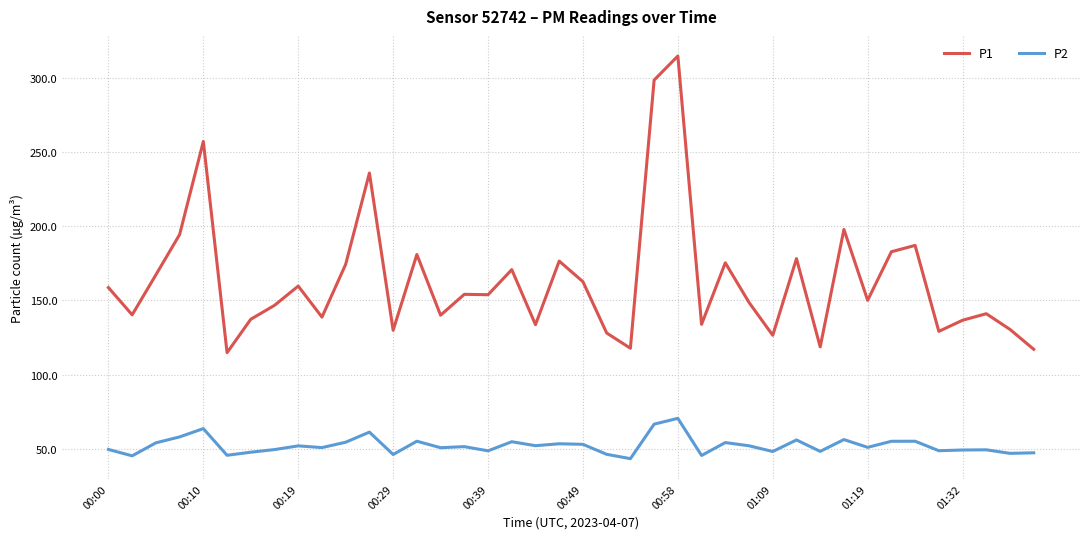

Rank the series by their maximum value, from highest to lowest.

P1, P2